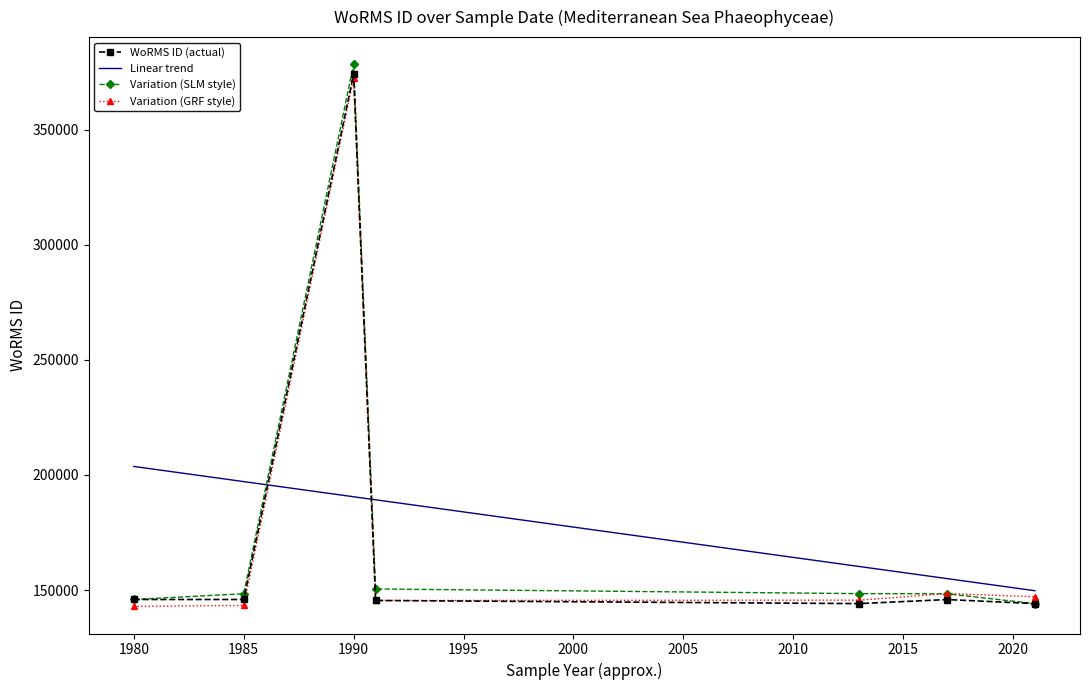

After their last crossing, which series has the higher values: WoRMS ID (actual) or Linear trend?

Linear trend